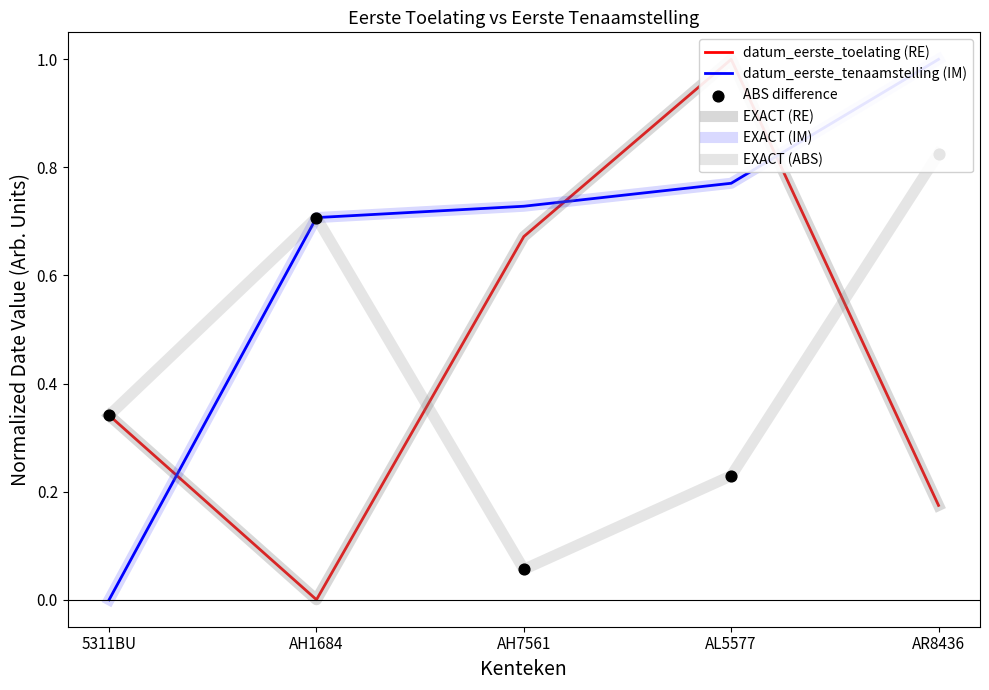

Which series reaches the maximum Y coordinate?

datum_eerste_toelating (RE)